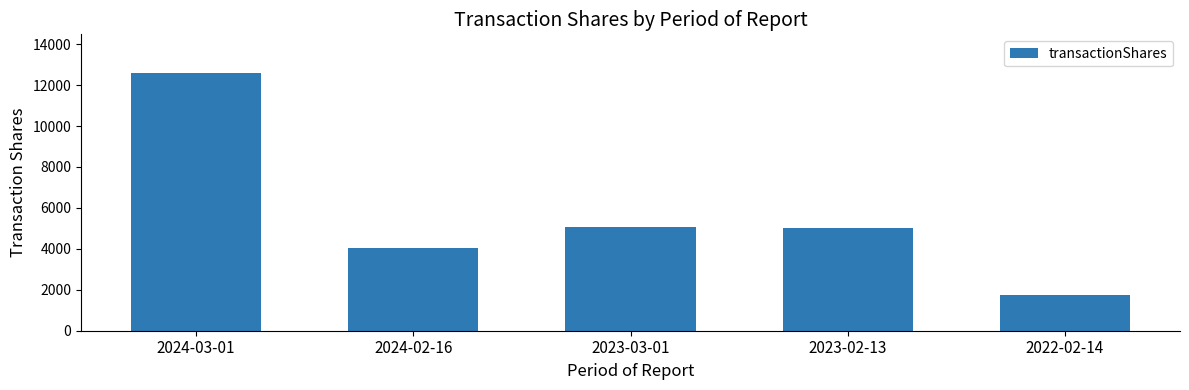

What is the label of the 3rd bar from the left?

2023-03-01